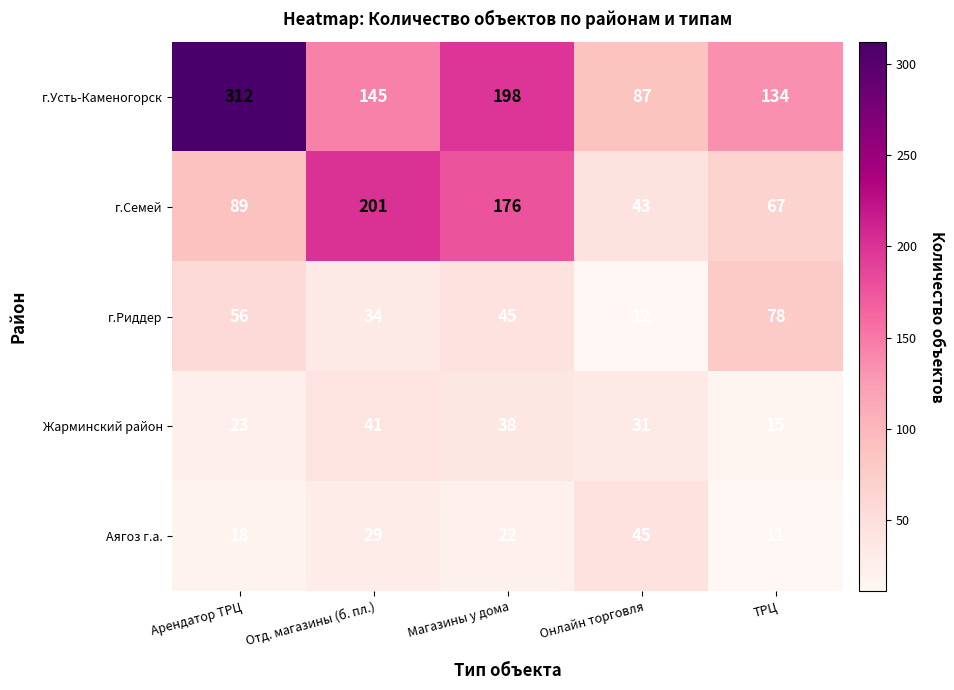

Reading left to right, transcribe all the data shown in this chart.

г.Усть-Каменогорск: Арендатор ТРЦ=312	Отд. магазины (б. пл.)=145	Магазины у дома=198	Онлайн торговля=87	ТРЦ=134
г.Семей: Арендатор ТРЦ=89	Отд. магазины (б. пл.)=201	Магазины у дома=176	Онлайн торговля=43	ТРЦ=67
г.Риддер: Арендатор ТРЦ=56	Отд. магазины (б. пл.)=34	Магазины у дома=45	Онлайн торговля=12	ТРЦ=78
Жарминский район: Арендатор ТРЦ=23	Отд. магазины (б. пл.)=41	Магазины у дома=38	Онлайн торговля=31	ТРЦ=15
Аягоз г.а.: Арендатор ТРЦ=18	Отд. магазины (б. пл.)=29	Магазины у дома=22	Онлайн торговля=45	ТРЦ=11